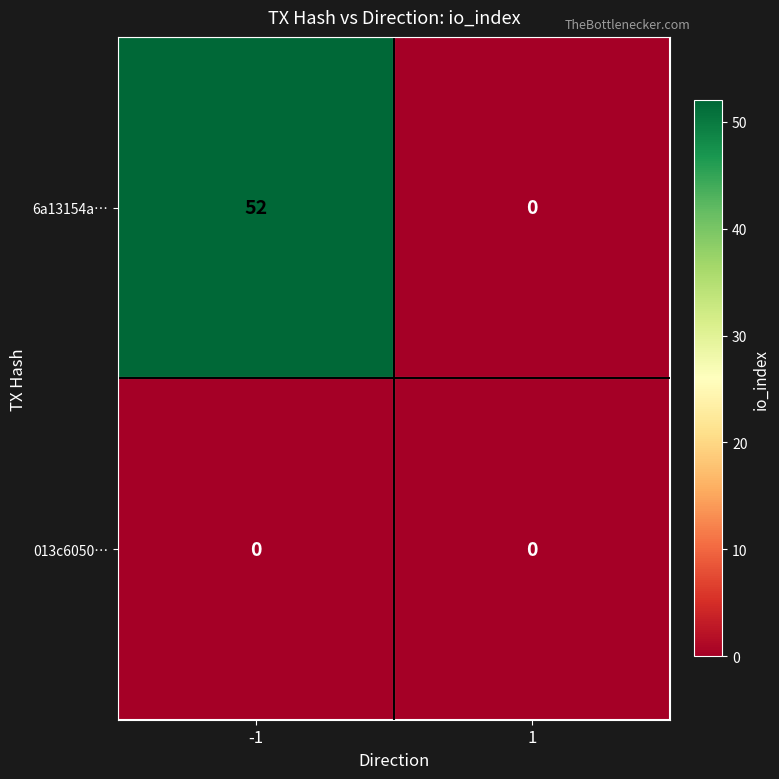

What is the difference between the maximum and minimum values in the 6a13154a… series?

52